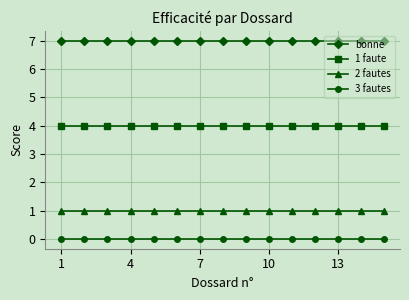

At how many categories does at least one series exceed 5?

15